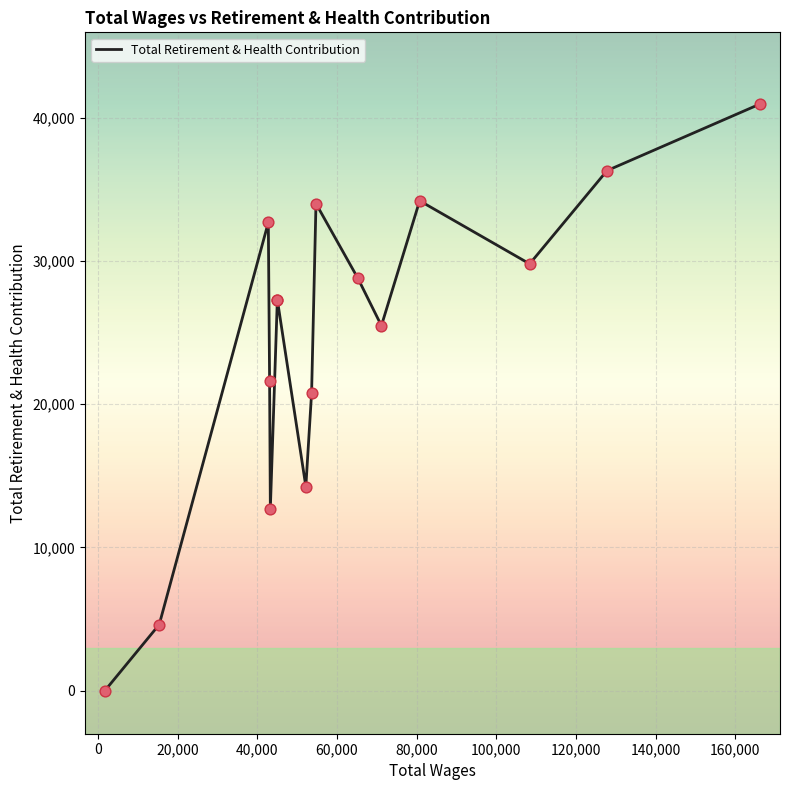

Between 0 and 160,000, which is larger?

160,000